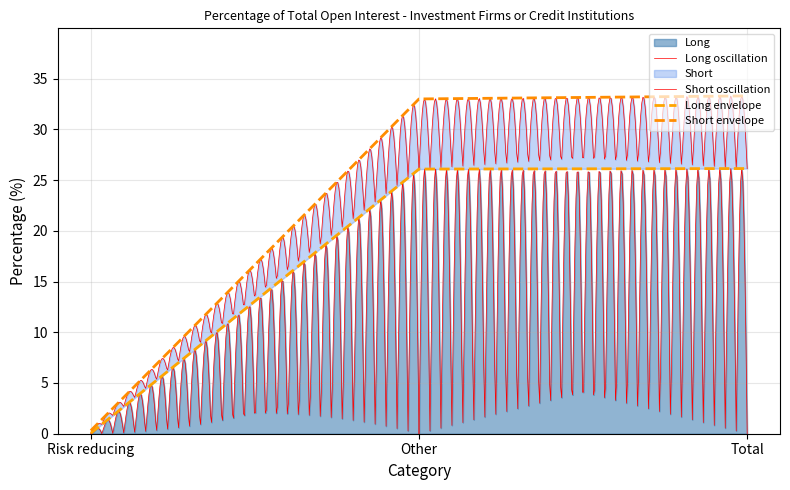

What is the highest value of the Long series?

26.1